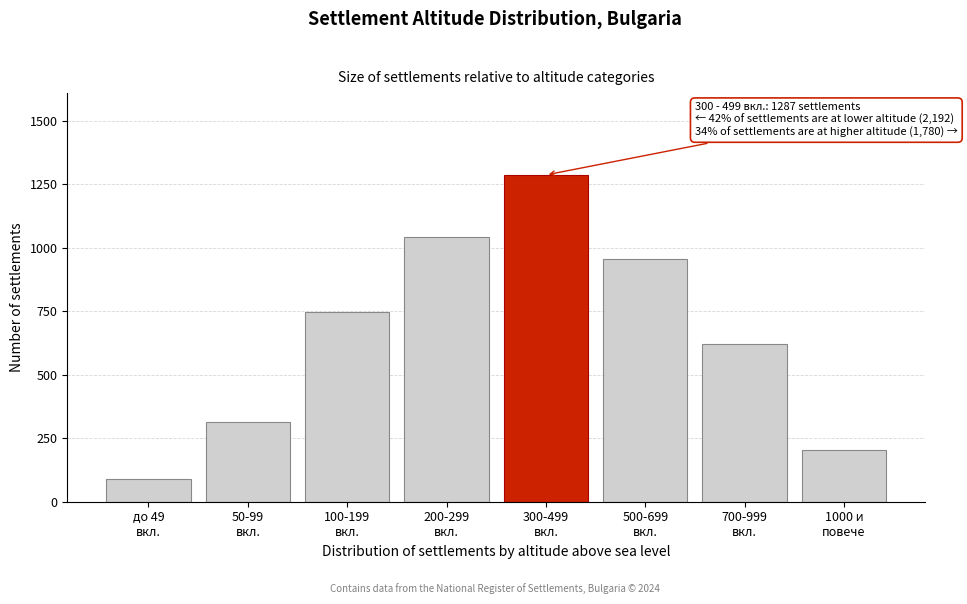

Reading right to left, list all the values displayed in this chart.

203	621	956	1287	1043	748	312	89